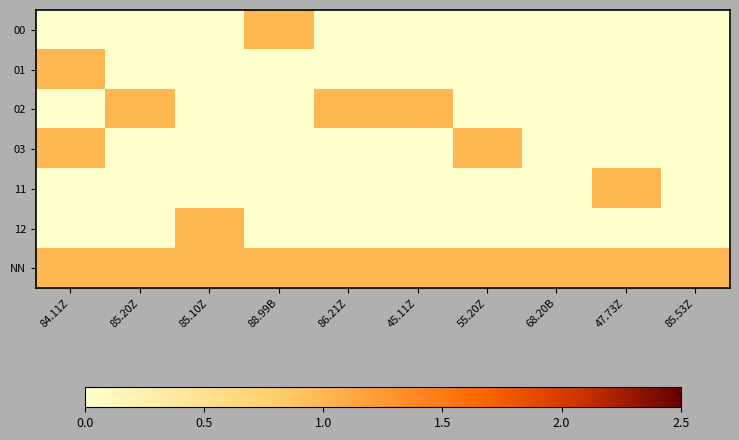

Reading left to right, what are all the values shown in this chart?

00: 84.11Z=0	85.20Z=0	85.10Z=0	88.99B=1	86.21Z=0	45.11Z=0	55.20Z=0	68.20B=0	47.73Z=0	85.53Z=0
01: 84.11Z=1	85.20Z=0	85.10Z=0	88.99B=0	86.21Z=0	45.11Z=0	55.20Z=0	68.20B=0	47.73Z=0	85.53Z=0
02: 84.11Z=0	85.20Z=1	85.10Z=0	88.99B=0	86.21Z=1	45.11Z=1	55.20Z=0	68.20B=0	47.73Z=0	85.53Z=0
03: 84.11Z=1	85.20Z=0	85.10Z=0	88.99B=0	86.21Z=0	45.11Z=0	55.20Z=1	68.20B=0	47.73Z=0	85.53Z=0
11: 84.11Z=0	85.20Z=0	85.10Z=0	88.99B=0	86.21Z=0	45.11Z=0	55.20Z=0	68.20B=0	47.73Z=1	85.53Z=0
12: 84.11Z=0	85.20Z=0	85.10Z=1	88.99B=0	86.21Z=0	45.11Z=0	55.20Z=0	68.20B=0	47.73Z=0	85.53Z=0
NN: 84.11Z=1	85.20Z=1	85.10Z=1	88.99B=1	86.21Z=1	45.11Z=1	55.20Z=1	68.20B=1	47.73Z=1	85.53Z=1